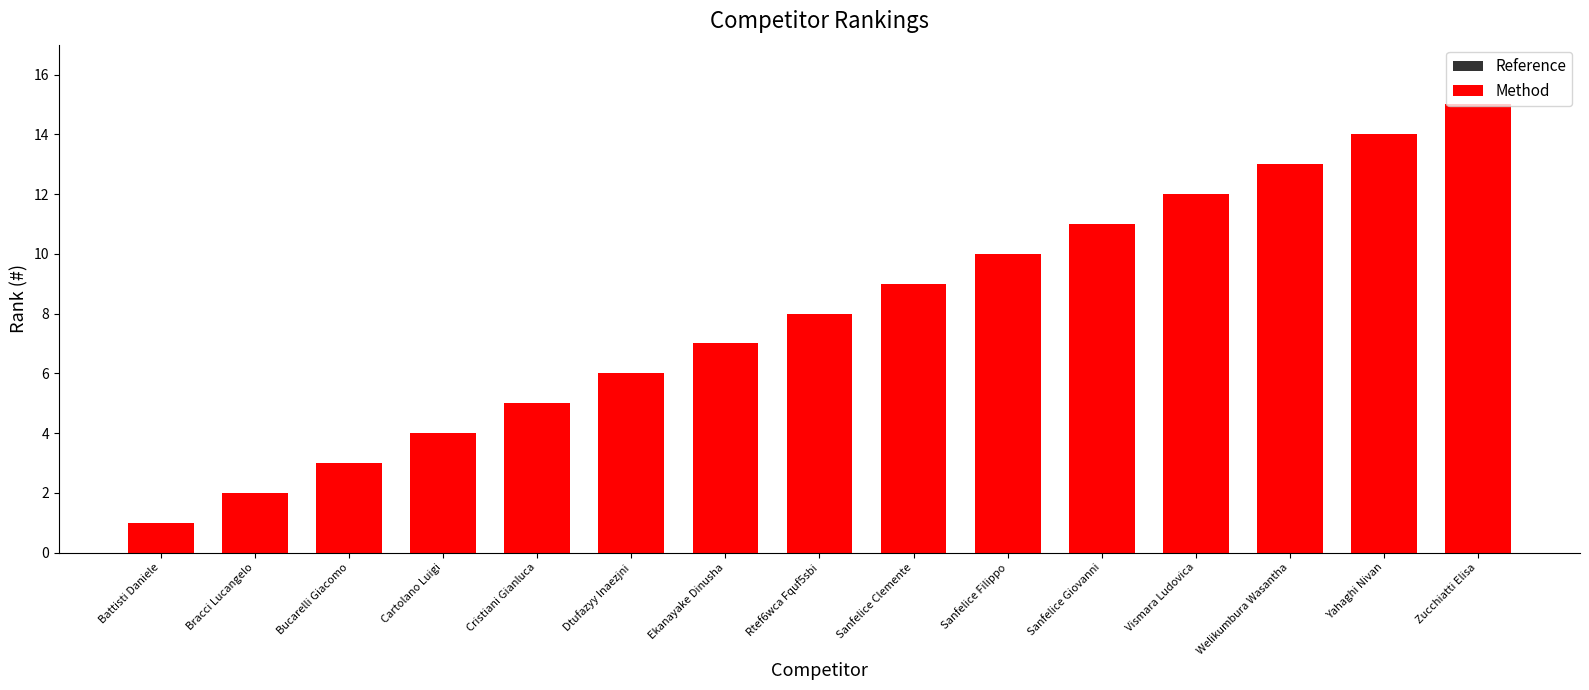

Reading left to right, extract all data points from this chart.

Reference: Battisti Daniele=1	Bracci Lucangelo=2	Bucarelli Giacomo=3	Cartolano Luigi=4	Cristiani Gianluca=5	Dtufazyy Inaezjni=6	Ekanayake Dinusha=7	Rtef6wca Fquf5sbi=8	Sanfelice Clemente=9	Sanfelice Filippo=10	Sanfelice Giovanni=11	Vismara Ludovica=12	Welikumbura Wasantha=13	Yahaghi Nivan=14	Zucchiatti Elisa=15
Method: Battisti Daniele=1	Bracci Lucangelo=2	Bucarelli Giacomo=3	Cartolano Luigi=4	Cristiani Gianluca=5	Dtufazyy Inaezjni=6	Ekanayake Dinusha=7	Rtef6wca Fquf5sbi=8	Sanfelice Clemente=9	Sanfelice Filippo=10	Sanfelice Giovanni=11	Vismara Ludovica=12	Welikumbura Wasantha=13	Yahaghi Nivan=14	Zucchiatti Elisa=15